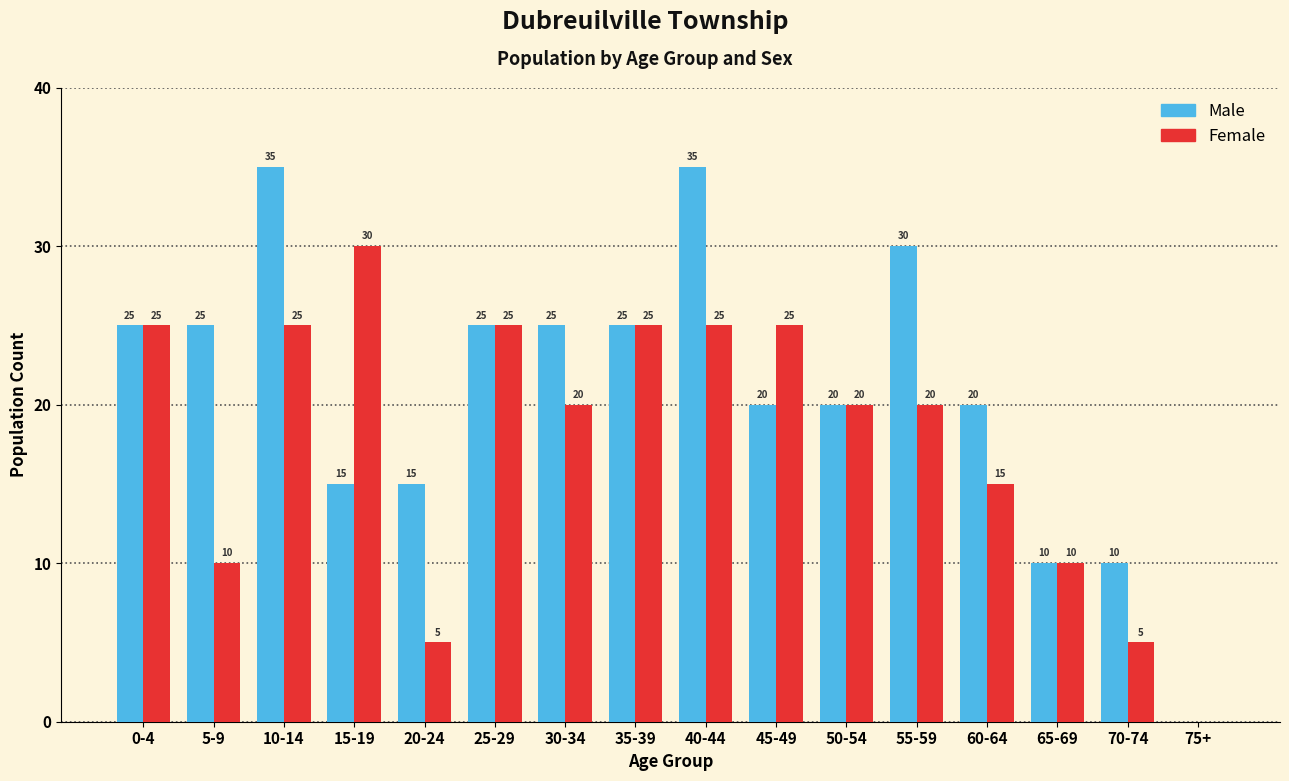

The value of Female at 55-59 is 8. True or false?

False